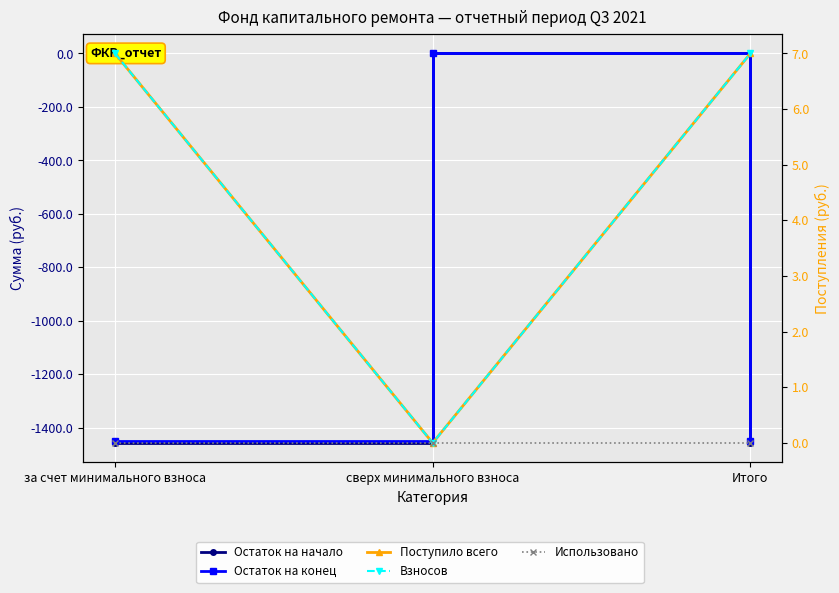

How many negative values does the Остаток на начало series have?

2